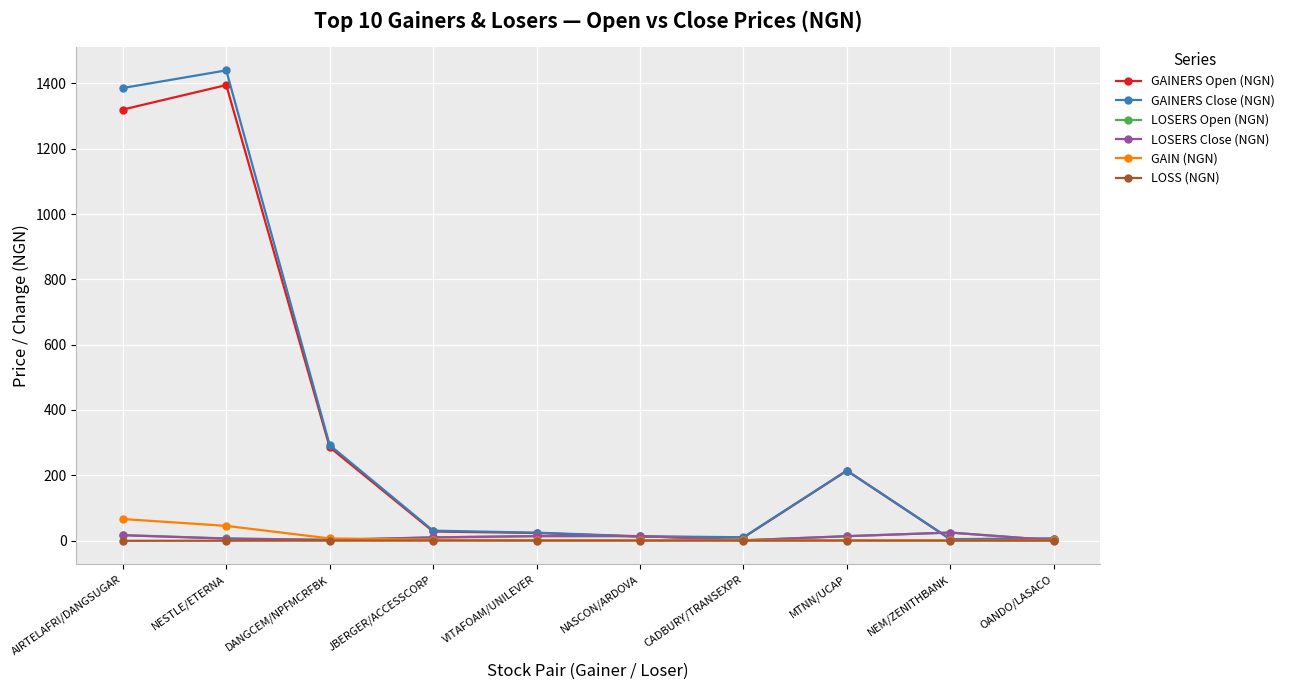

What is the greatest value displayed?

1440.0